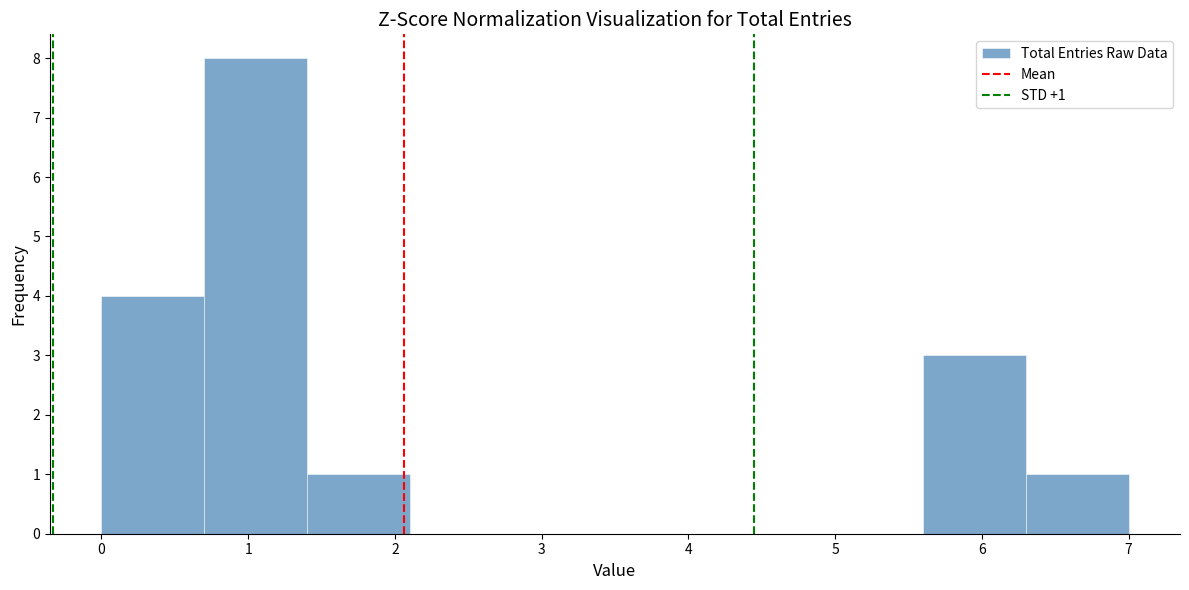

Which range on the x-axis has the tallest bar?

0.7 to 1.4